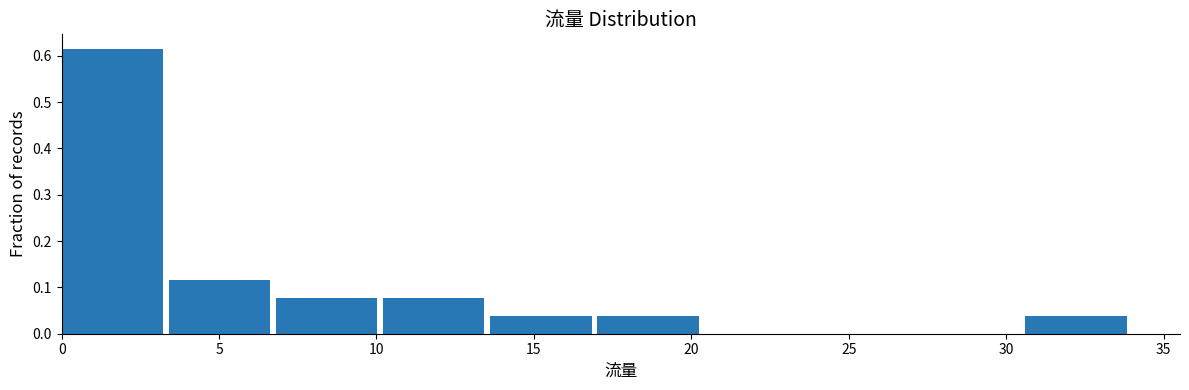

Reading left to right, transcribe this chart: for each bar, give the range it covers on the x-axis and its height. Neither the bar edges nor the heights are printed on the chart, so give them approximately, as read against the axes.

0.0 to 3.4: 0.62
3.4 to 6.8: 0.12
6.8 to 10.2: 0.08
10.2 to 13.6: 0.08
13.6 to 17.0: 0.04
17.0 to 20.4: 0.04
20.4 to 23.8: 0
23.8 to 27.2: 0
27.2 to 30.6: 0
30.6 to 34.0: 0.04